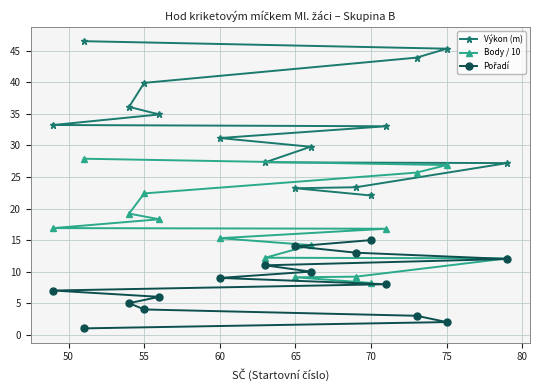

At which label does Výkon (m) reach its minimum?

70